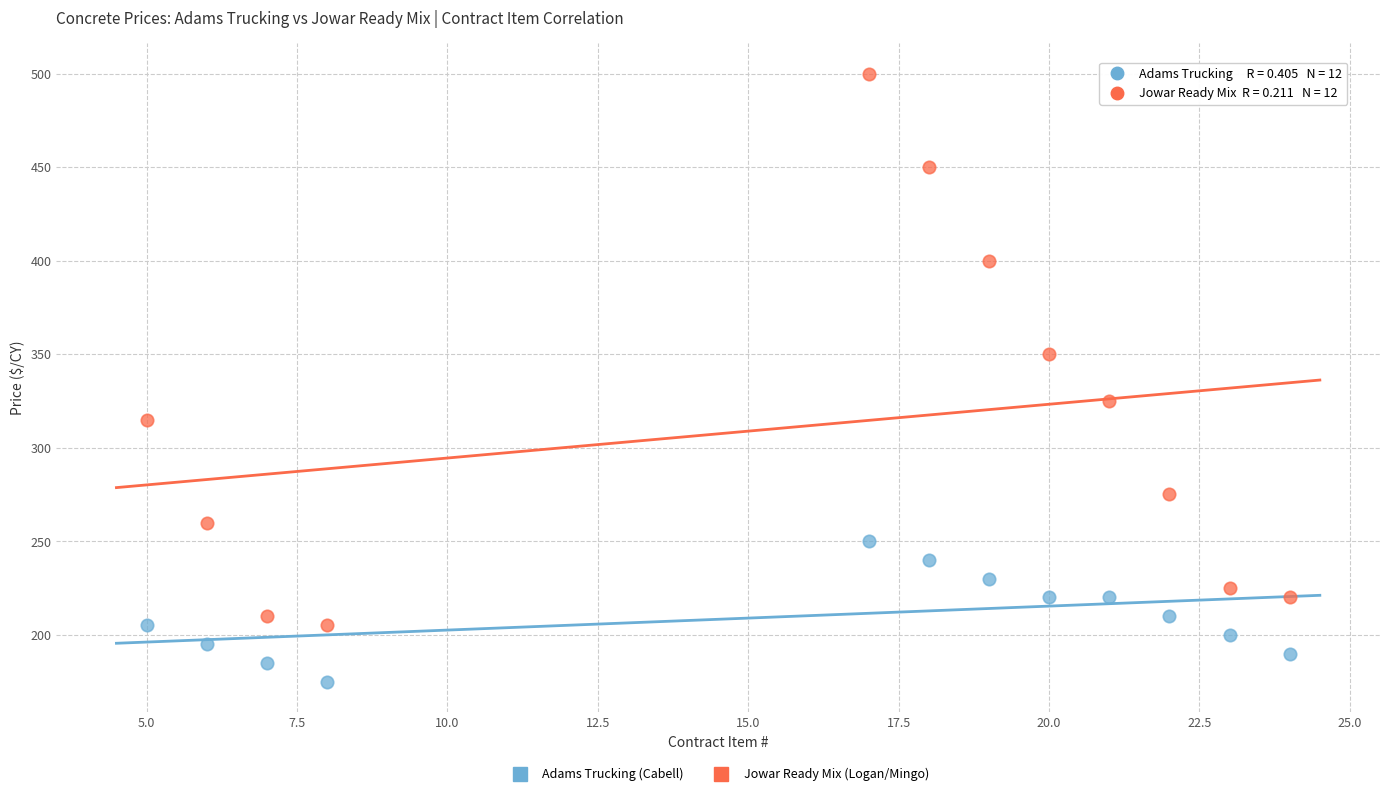

Which series has the largest Y range (max minus min)?

Jowar Ready Mix (Logan/Mingo)